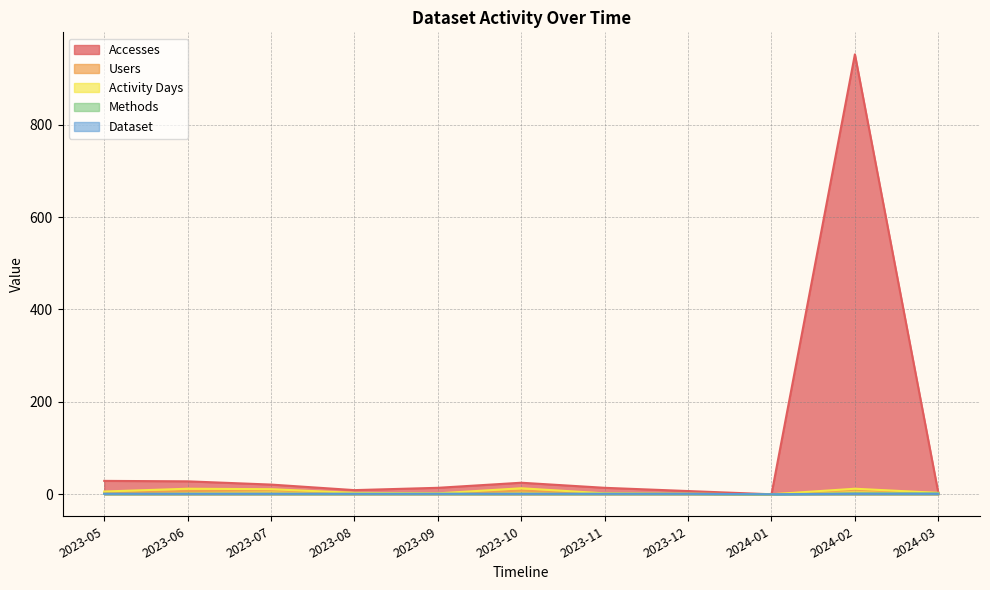

How many data points in Accesses are above 14?

5